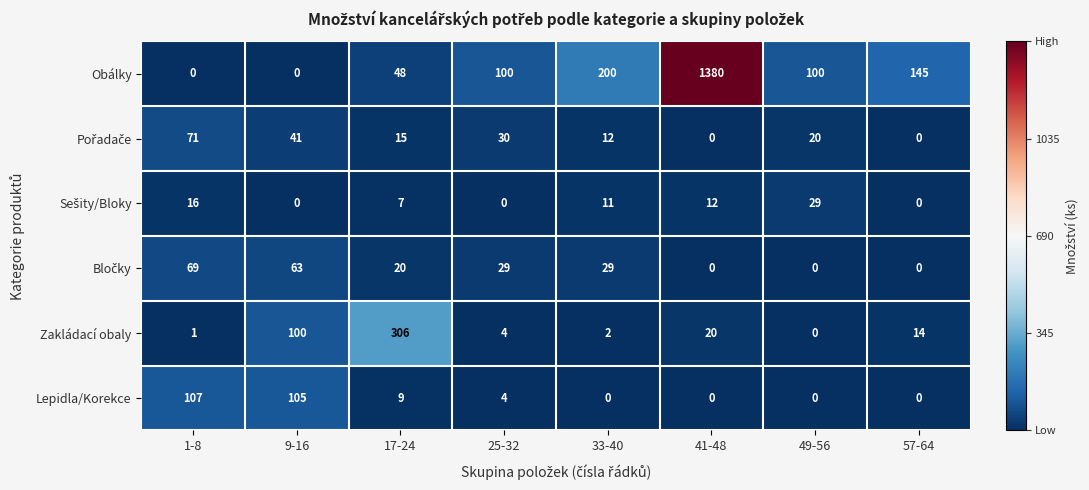

At which category is the sum across all series the highest?

41-48